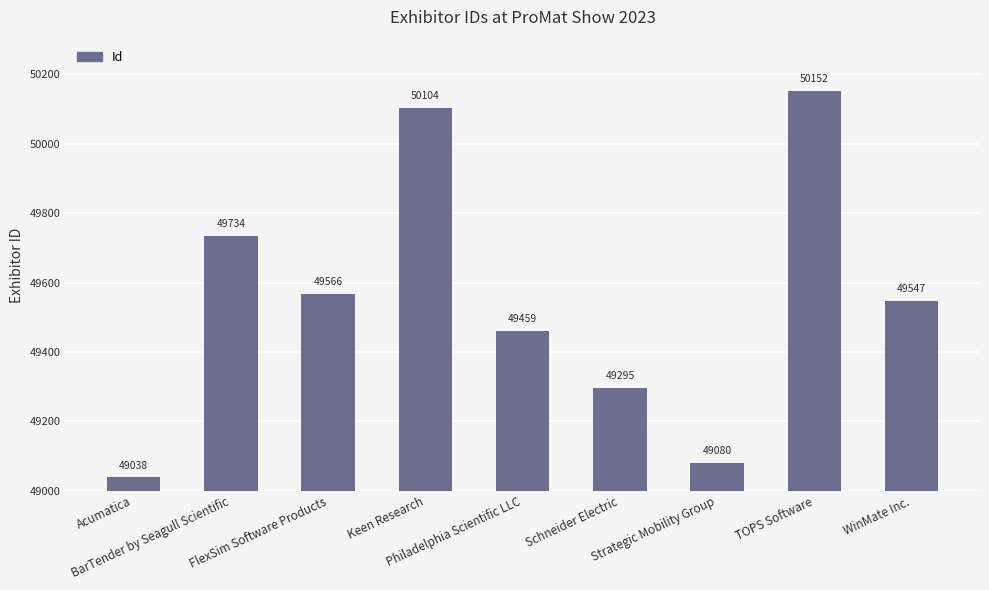

Approximately how many times larger is the value at Acumatica compared to FlexSim Software Products?

1.0